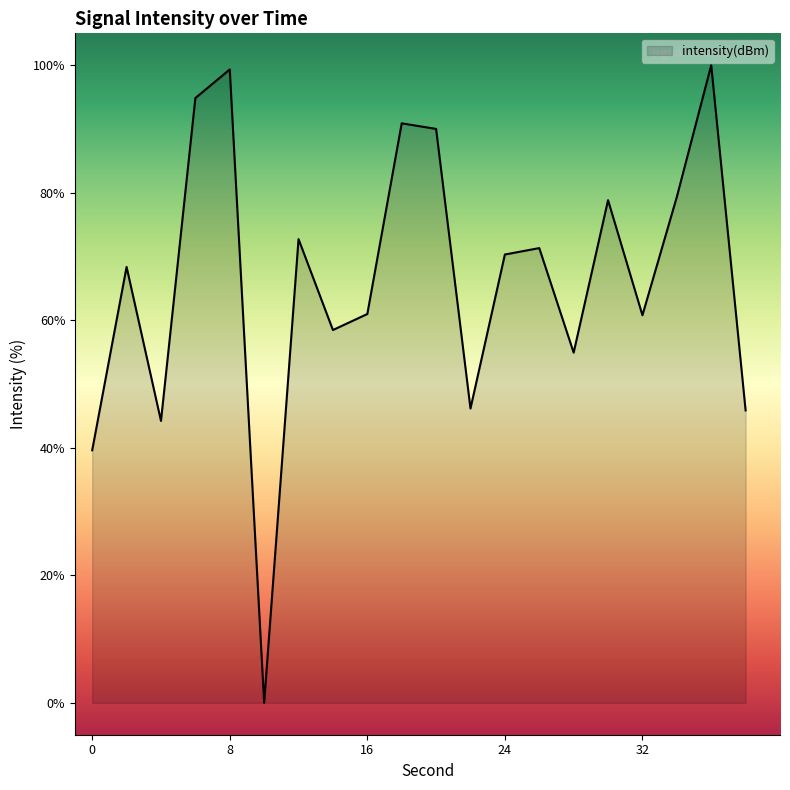

What is the greatest value displayed?

100.0